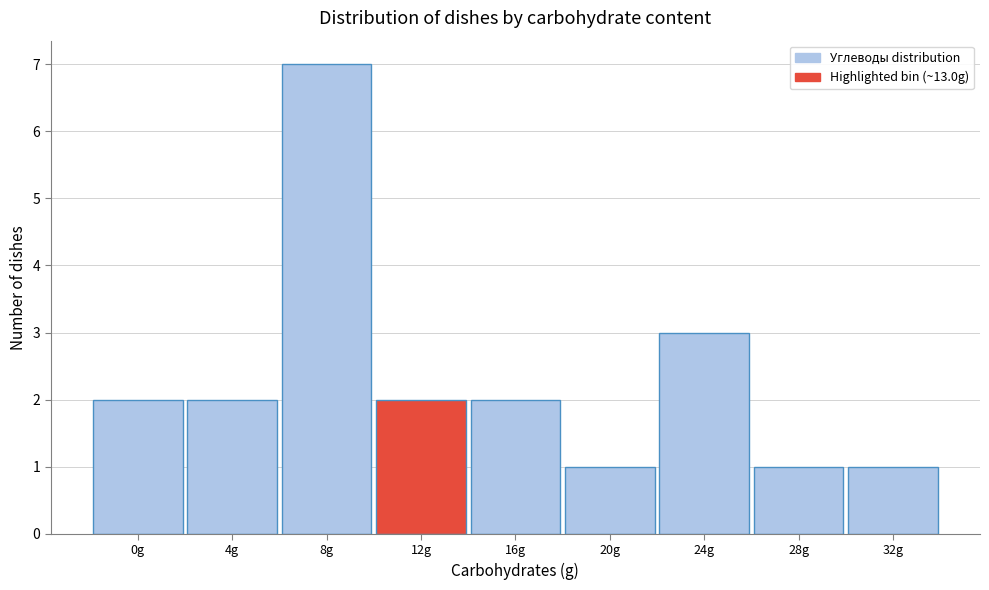

Reading left to right, transcribe all the data shown in this chart.

0g=2	4g=2	8g=7	12g=2	16g=2	20g=1	24g=3	28g=1	32g=1